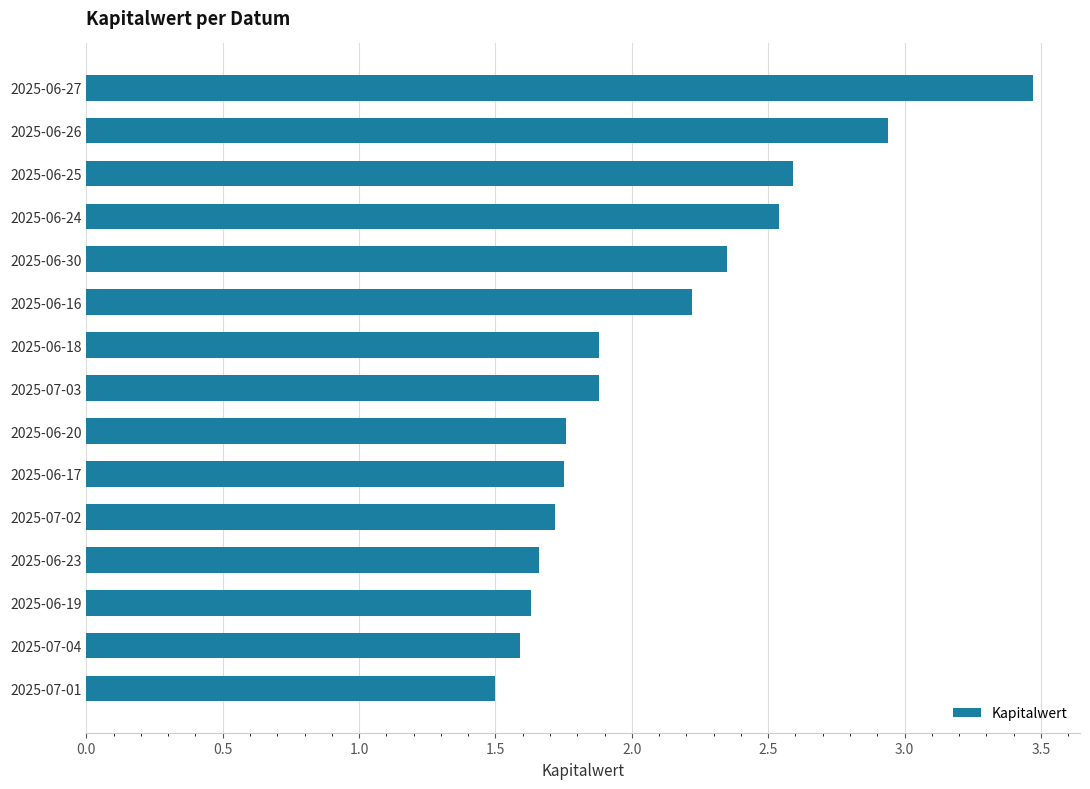

Approximately how many times larger is the value at 2025-06-25 compared to 2025-06-16?

1.2